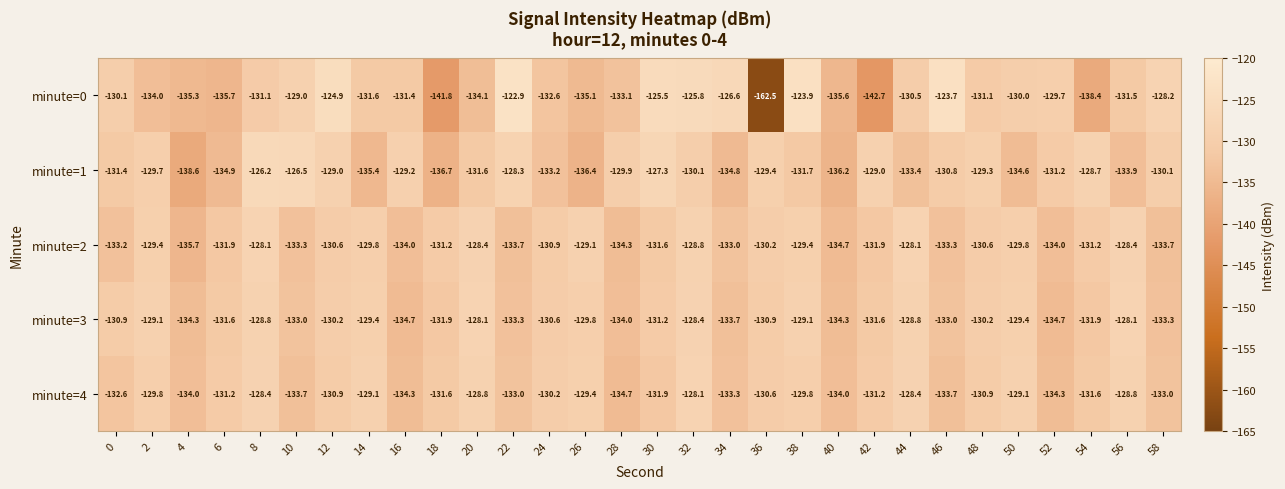

Count the number of data series in this chart.

5